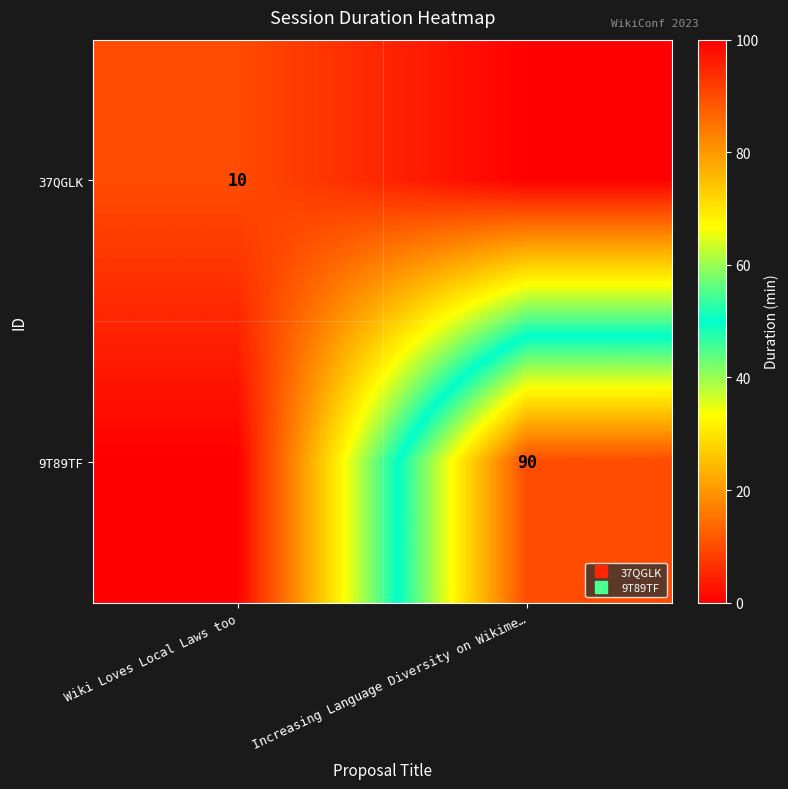

List the series in order of their peak value, highest first.

9T89TF, 37QGLK